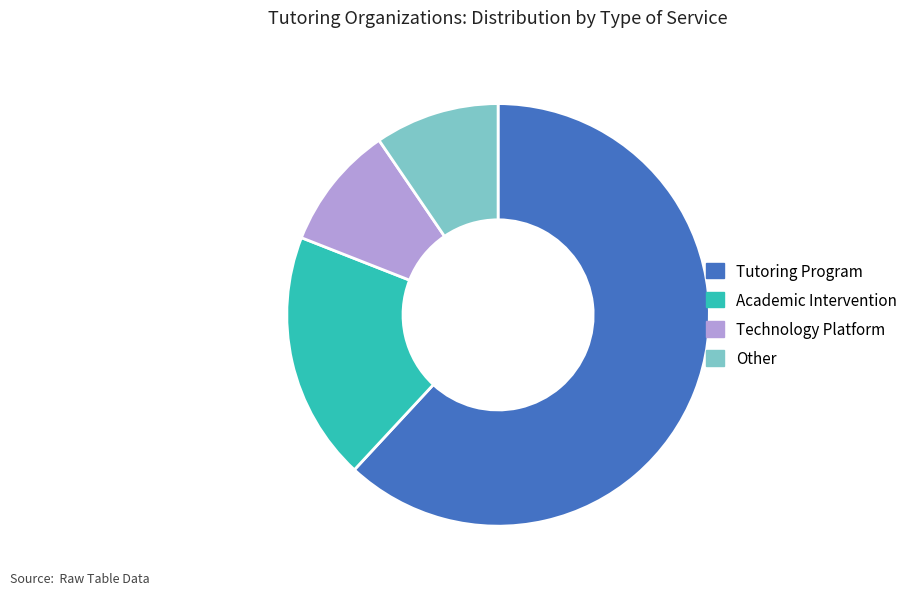

Which slice is the largest?

Tutoring Program